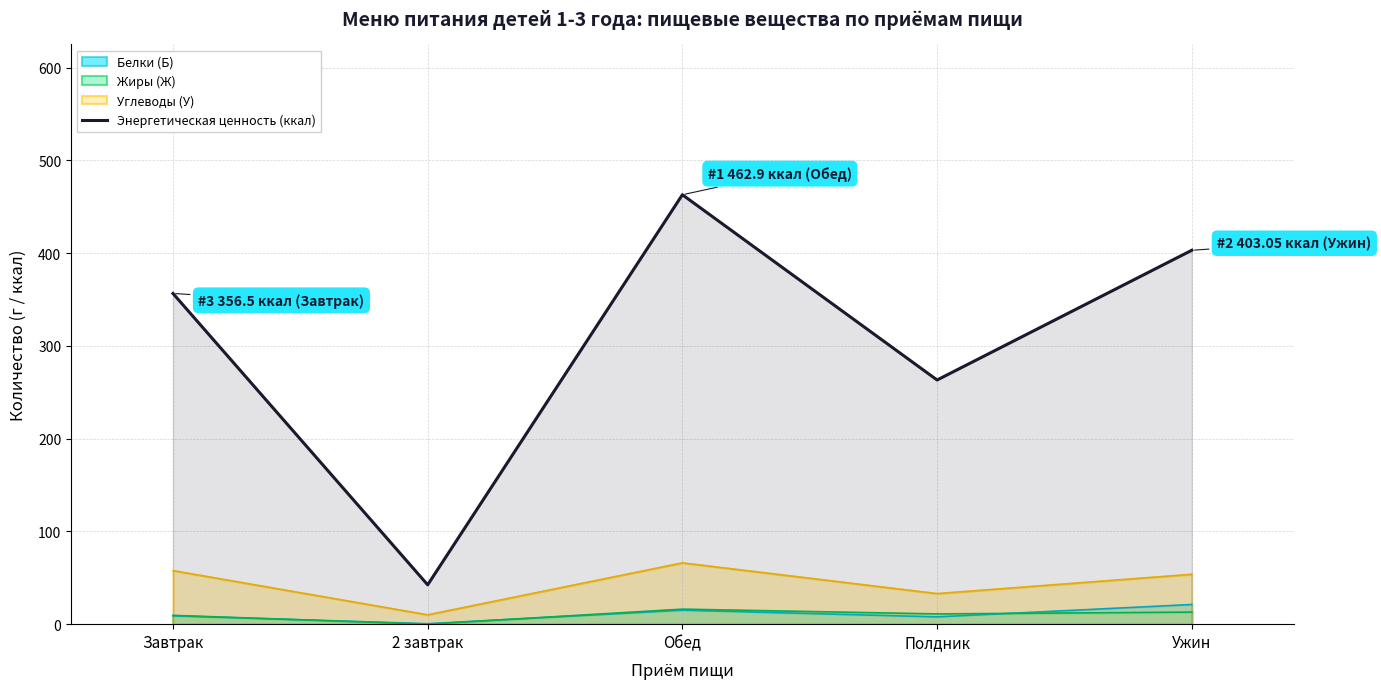

True or false: the data shows 462.9 at Обед.

True